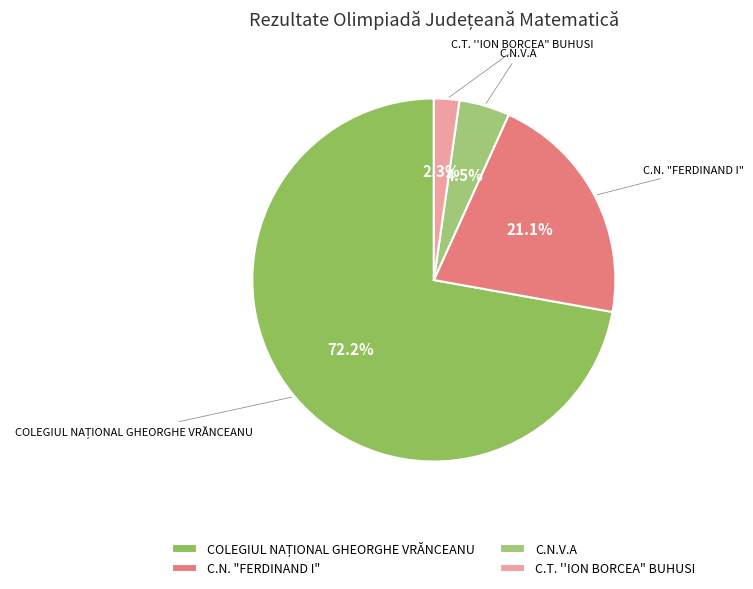

To the nearest percent, what is the difference between the largest and smallest slice percentages?

70%